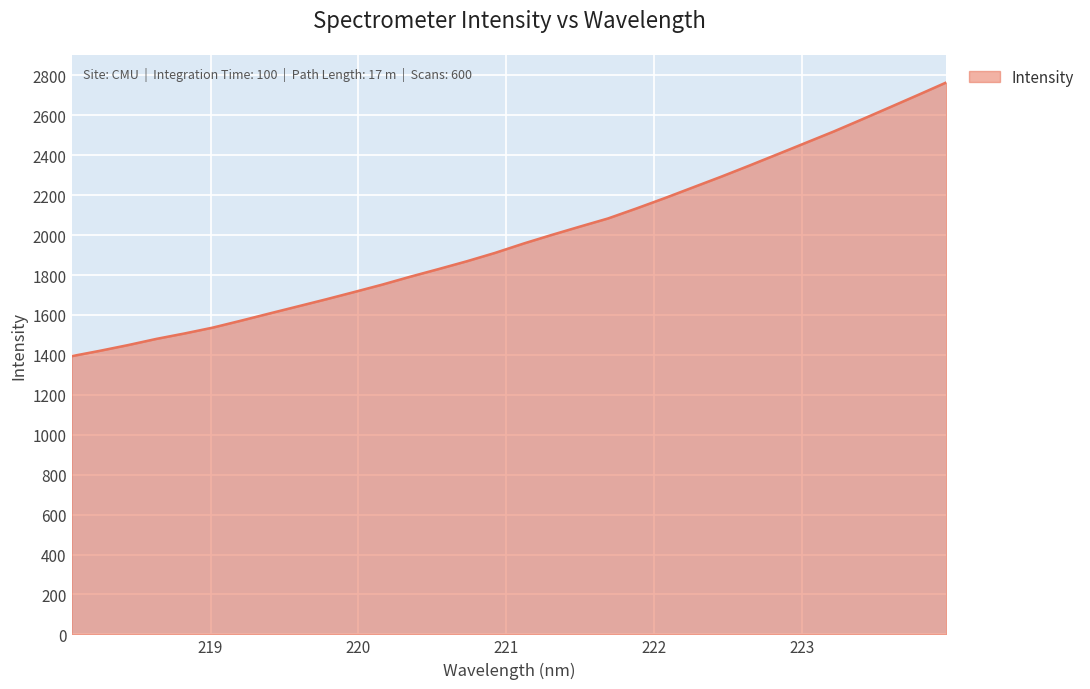

What is the difference between the maximum and minimum values?

1371.7